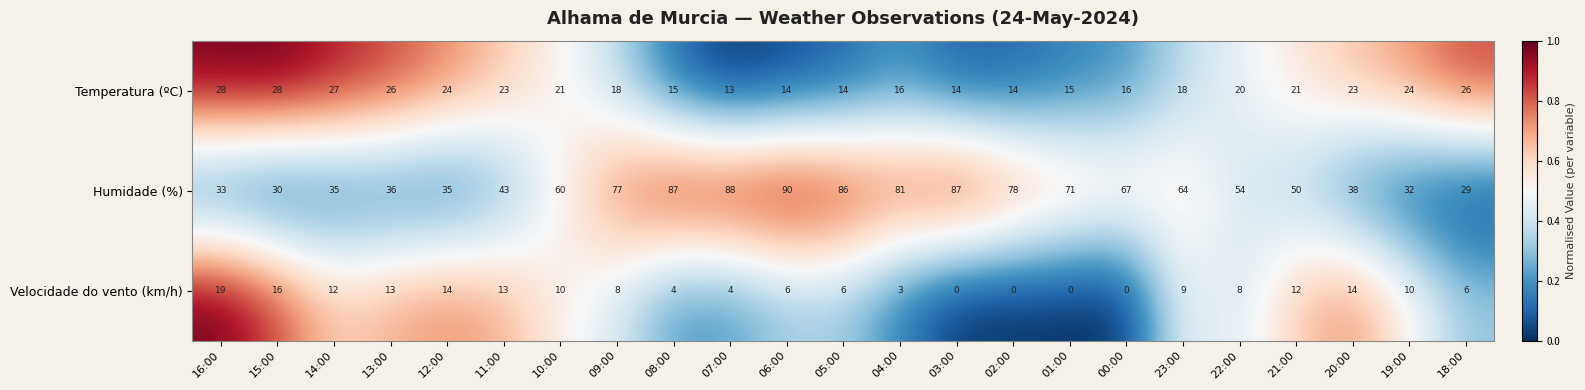

Count the number of data series in this chart.

3